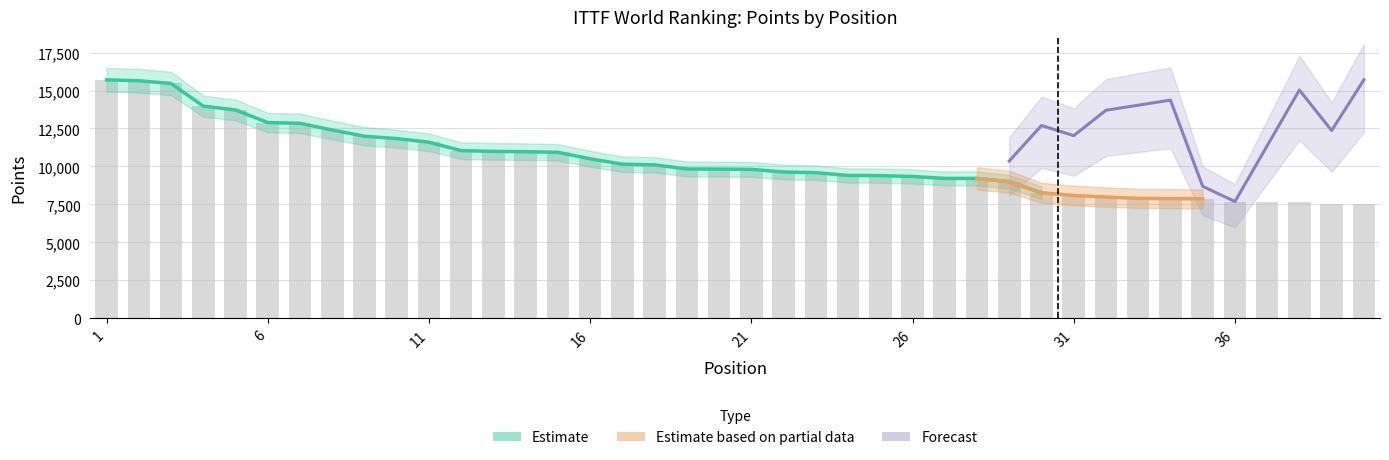

What is the difference between the maximum and second lowest values?

8196